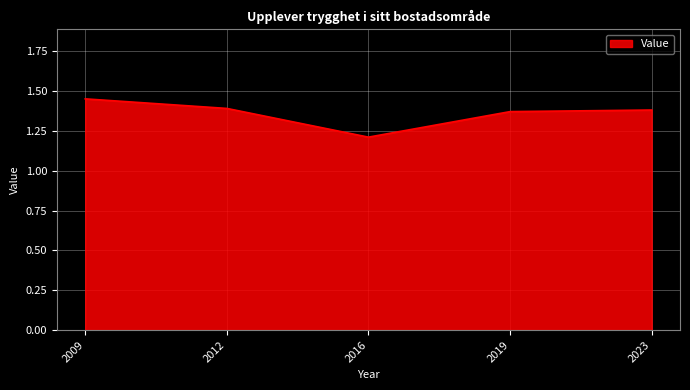

Is it true that the value at 2009 is 2.5?

False